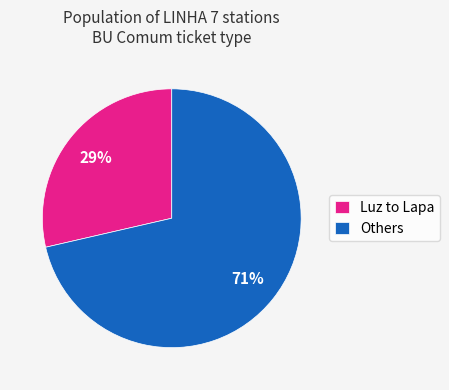

To the nearest percent, what is the average slice percentage?

50%